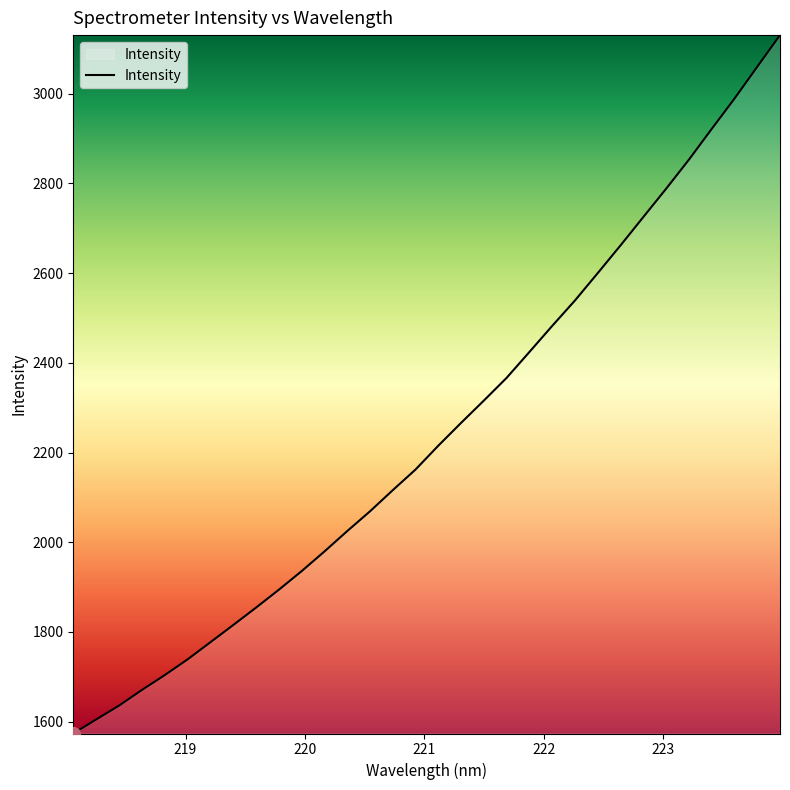

What is the difference between the maximum and minimum values?

1557.0